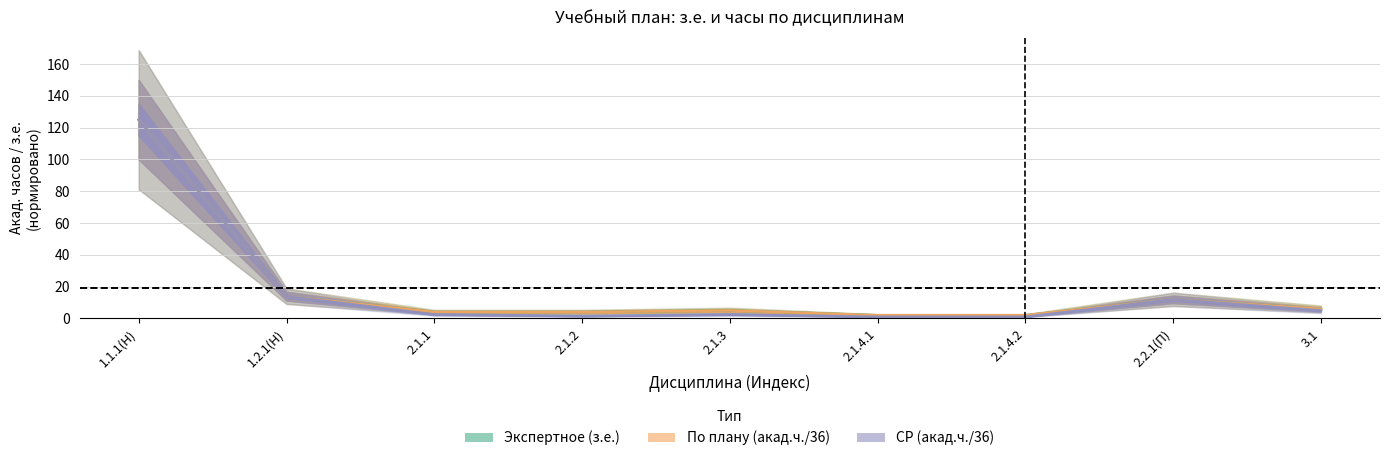

What is the total value across all series at 2.1.2?

9.5